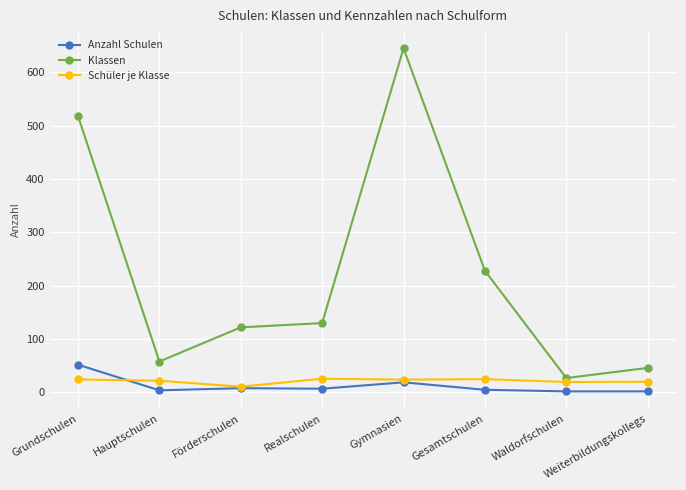

True or false: Klassen and Schüler je Klasse cross at least once.

False